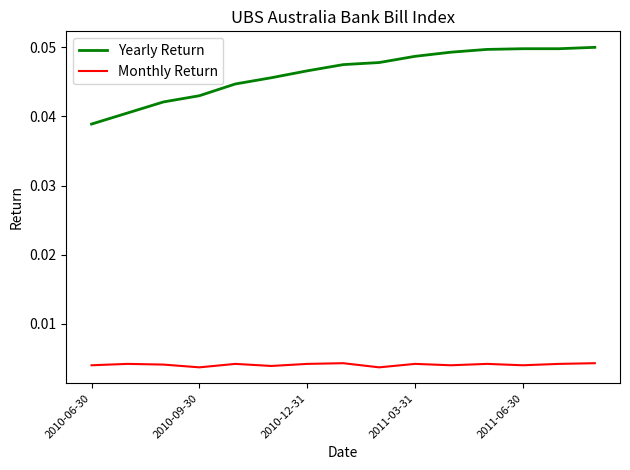

Which series has the largest total across all categories?

Yearly Return